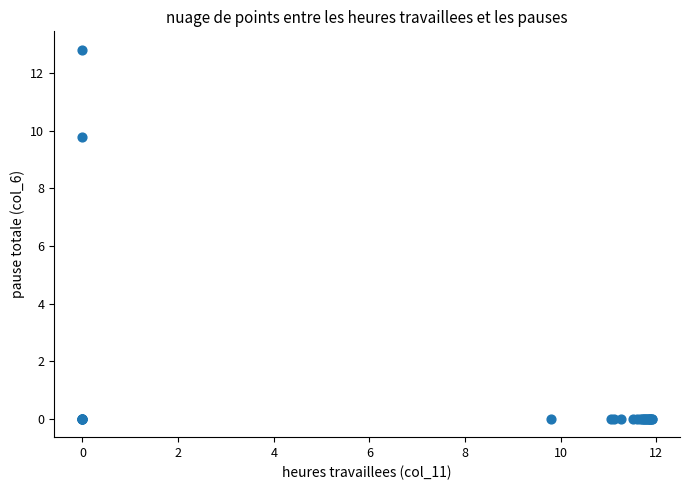

What Y value in the scatter plot is closest to 6?

9.8